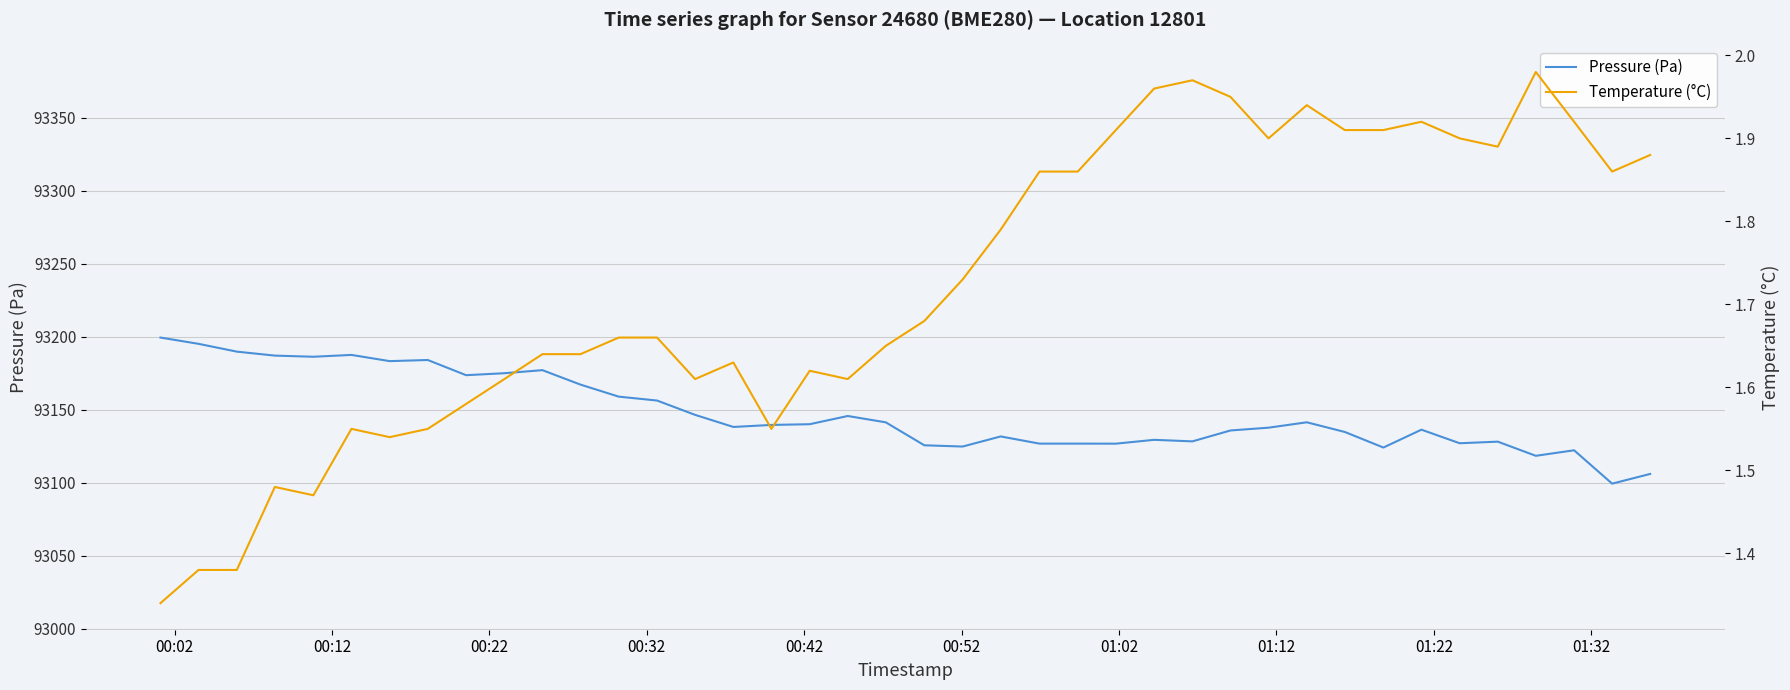

True or false: Pressure (Pa) and Temperature (°C) cross at least once.

False